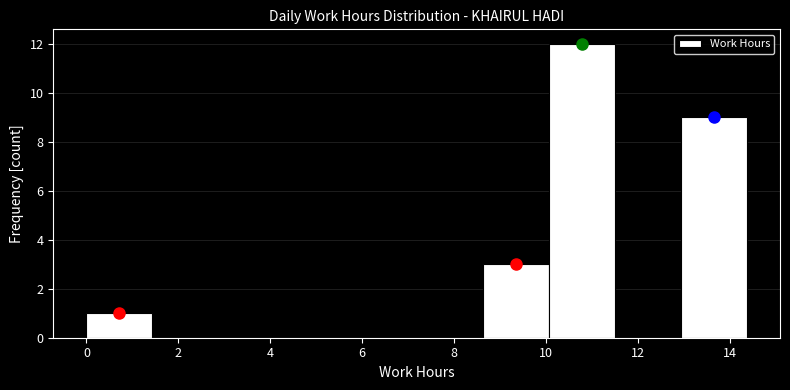

Reading left to right, transcribe this chart: for each bar, give the range it covers on the x-axis and its height. Neither the bar edges nor the heights are printed on the chart, so give them approximately, as read against the axes.

0.0 to 1.4: 1
1.4 to 2.8: 0
2.8 to 4.4: 0
4.4 to 5.8: 0
5.8 to 7.2: 0
7.2 to 8.6: 0
8.6 to 10.0: 3
10.0 to 11.4: 12
11.4 to 13.0: 0
13.0 to 14.4: 9